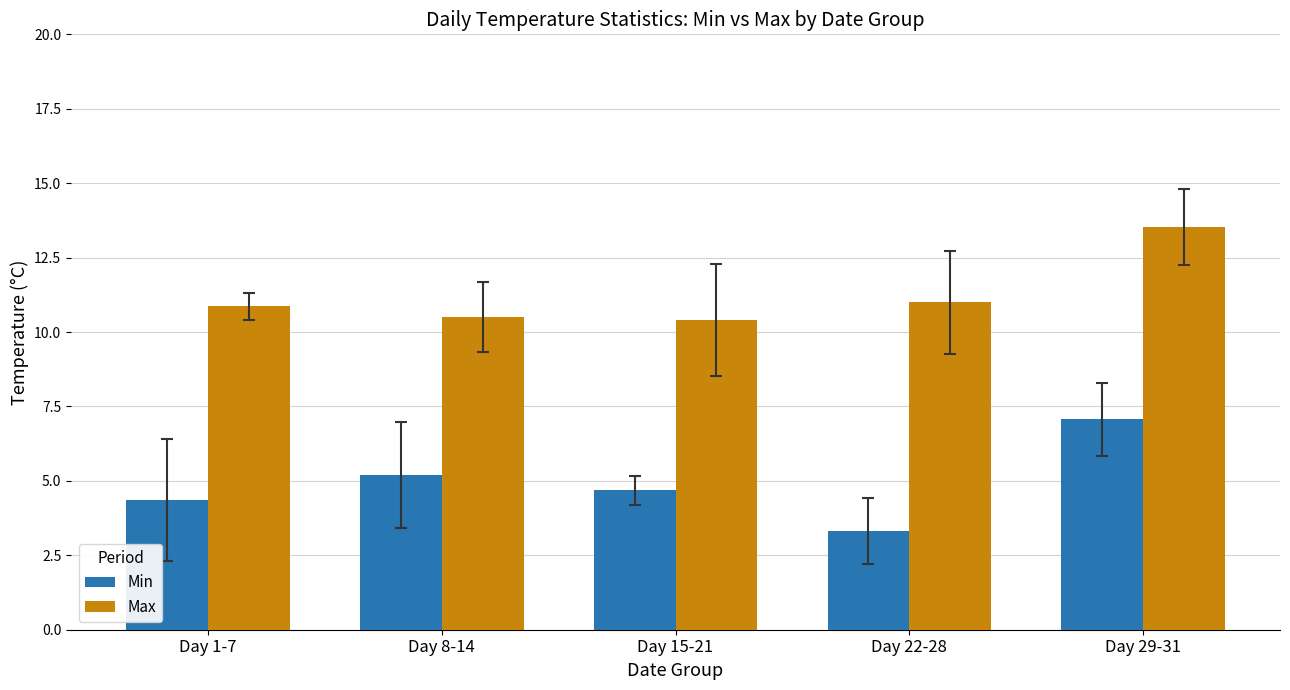

At which category is the sum across all series the highest?

Day 29-31